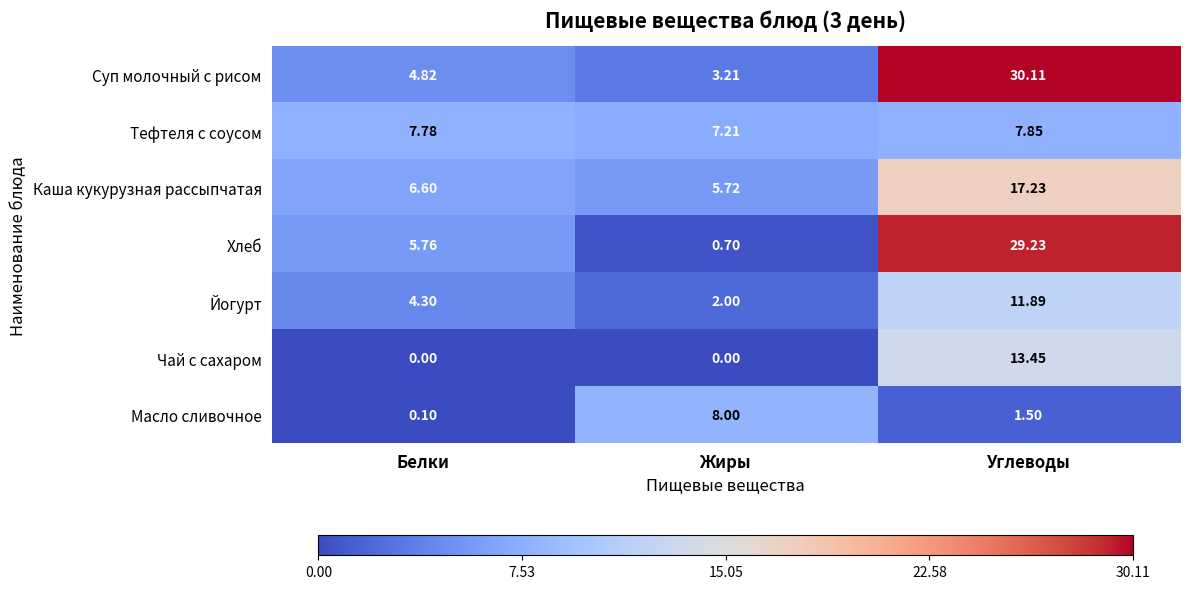

Which series has the widest spread of values?

Хлеб